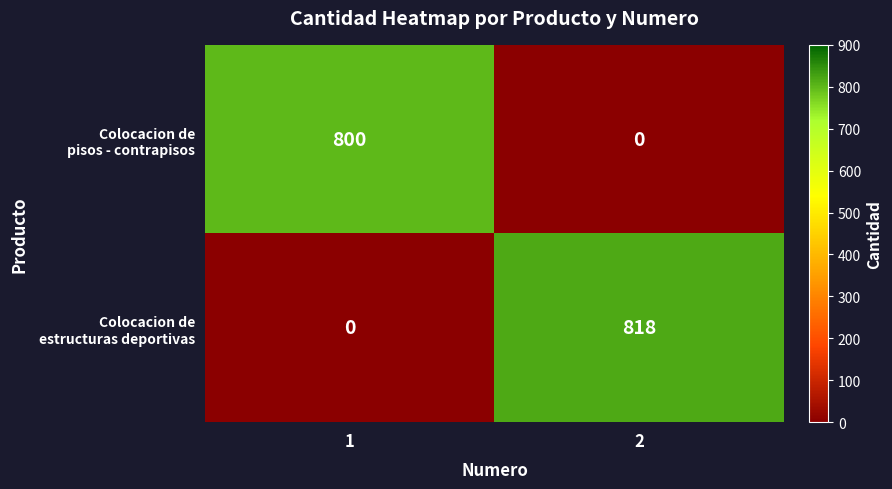

What is the spread (max minus min) of values at 1?

800